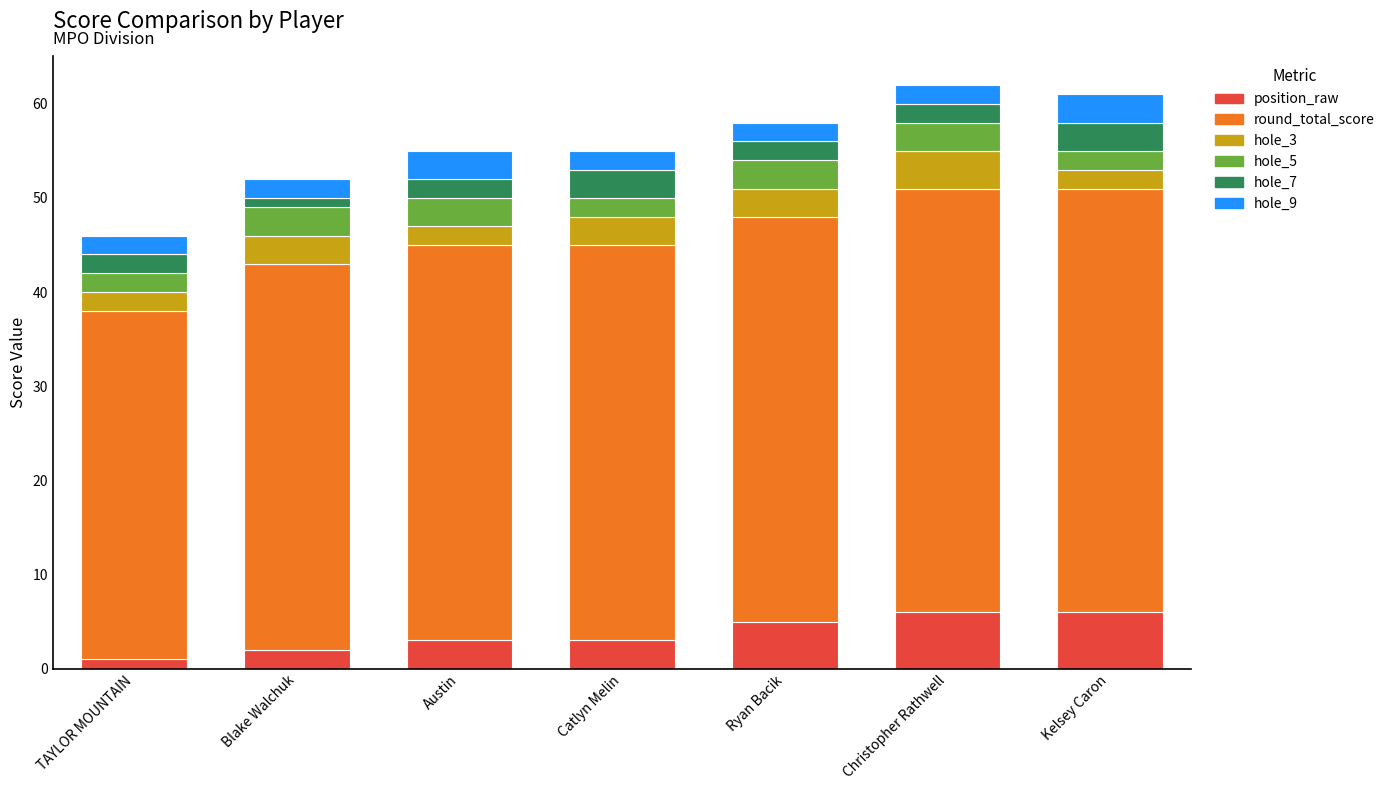

What is the total value across all series at Ryan Bacik?

58